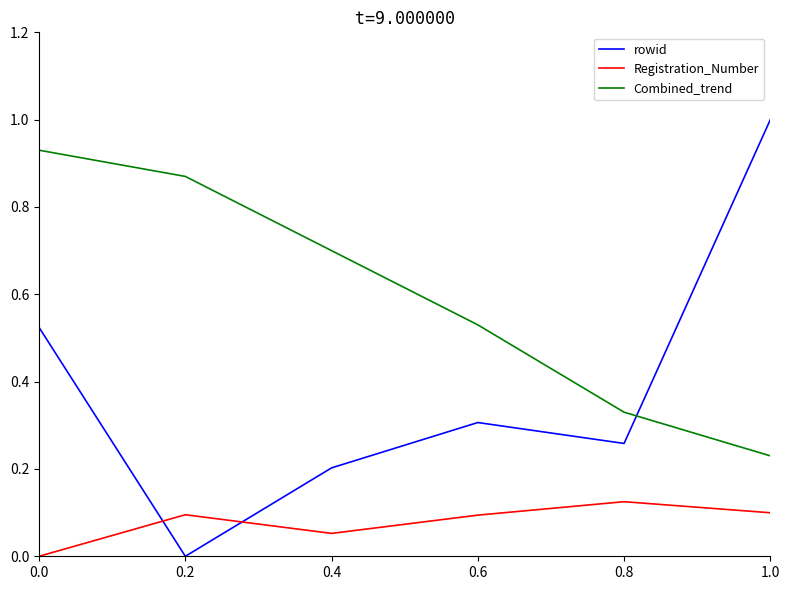

What is the total value across all series at 1.0?

1.3